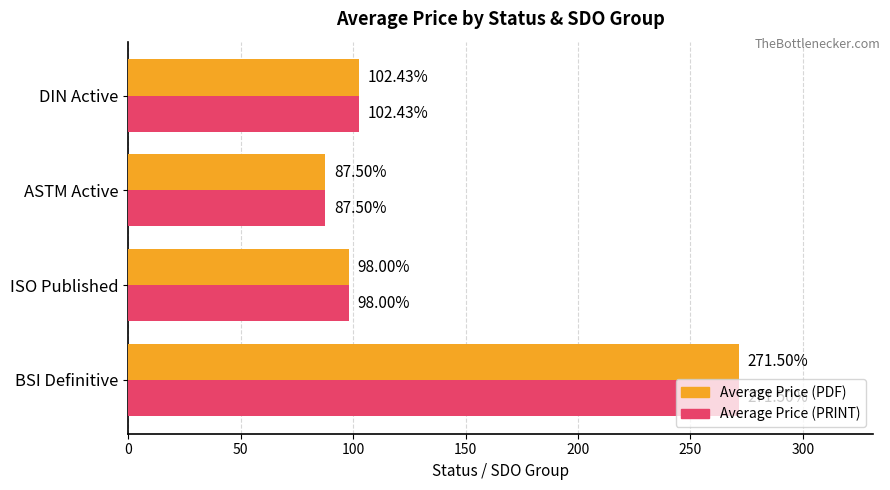

Where is Average Price (PRINT) nearest to the value 179?

DIN Active